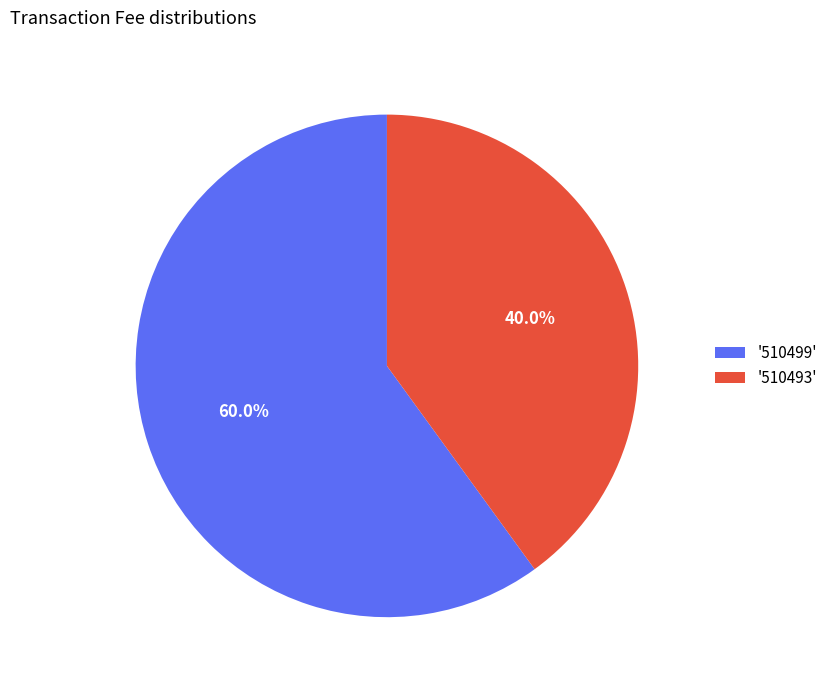

What portion of the pie excludes '510493'?

60.0%